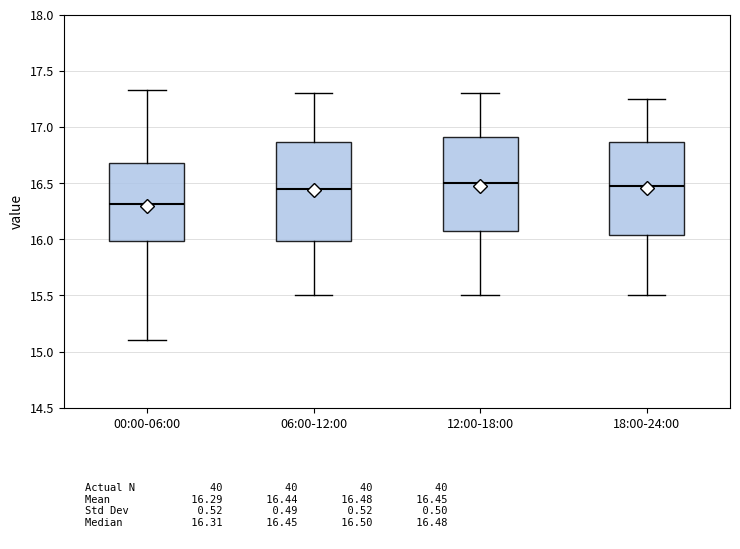

Reading left to right, read every box against the y-axis: the position of its median line, the range the box covers, and the ends of its whiskers. The values are not printed on the chart, so give them approximately, as read against the axis.

00:00-06:00: median 16.30, box 16.00 to 16.70, whiskers 15.10 to 17.35
06:00-12:00: median 16.45, box 16.00 to 16.85, whiskers 15.50 to 17.30
12:00-18:00: median 16.50, box 16.10 to 16.90, whiskers 15.50 to 17.30
18:00-24:00: median 16.50, box 16.05 to 16.85, whiskers 15.50 to 17.25